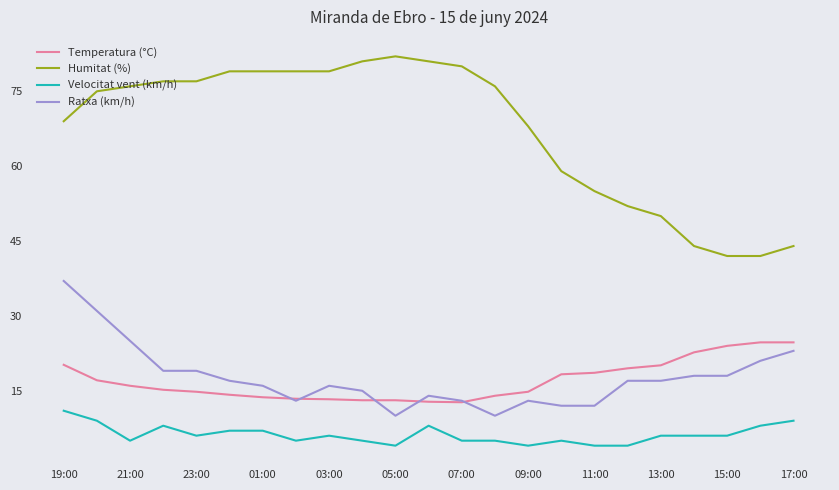

Which series has the largest total across all categories?

Humitat (%)